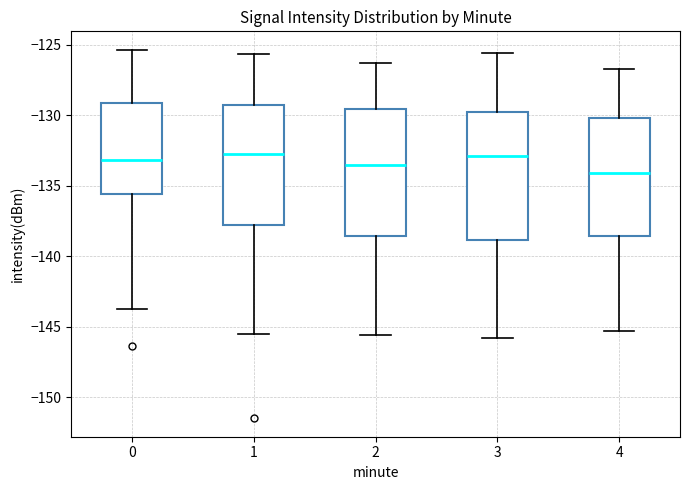

Reading left to right, read every box against the y-axis: the position of its median line, the range the box covers, and the ends of its whiskers. The values are not printed on the chart, so give them approximately, as read against the axis.

0: median -133.0, box -135.5 to -129.0, whiskers -143.5 to -125.5
1: median -132.5, box -138.0 to -129.0, whiskers -145.5 to -125.5
2: median -133.5, box -138.5 to -129.5, whiskers -145.5 to -126.5
3: median -133.0, box -139.0 to -129.5, whiskers -146.0 to -125.5
4: median -134.0, box -138.5 to -130.0, whiskers -145.5 to -126.5